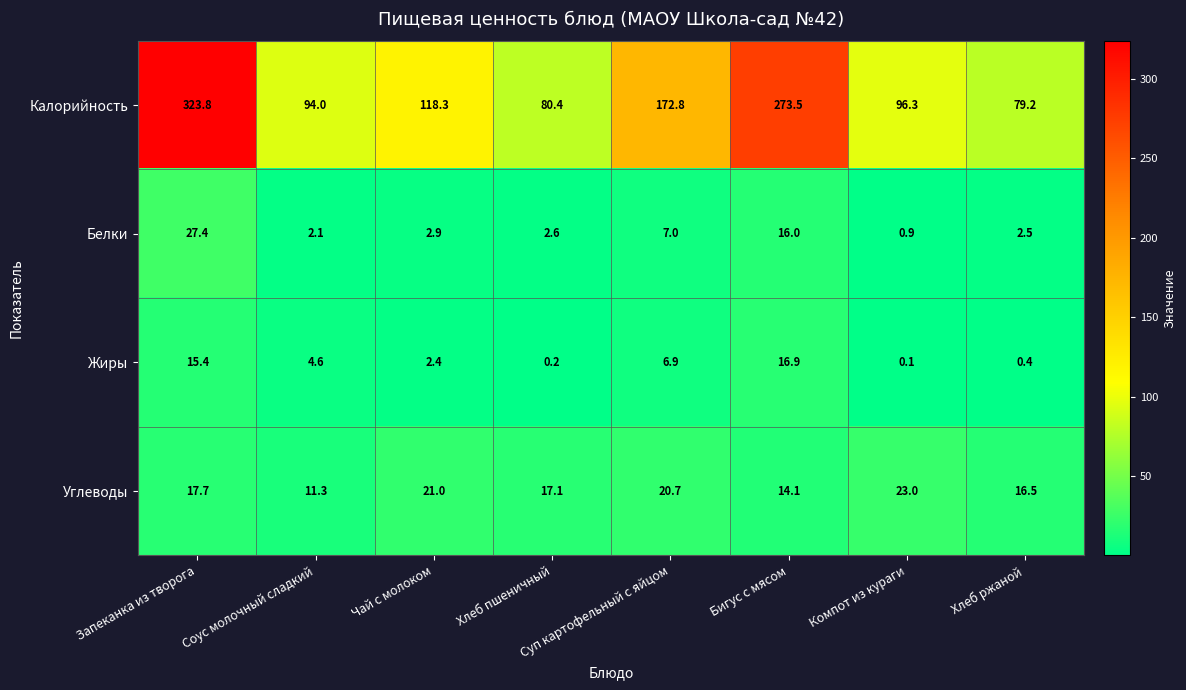

Is it true that Калорийность equals 172.8 at Суп картофельный с яйцом?

True